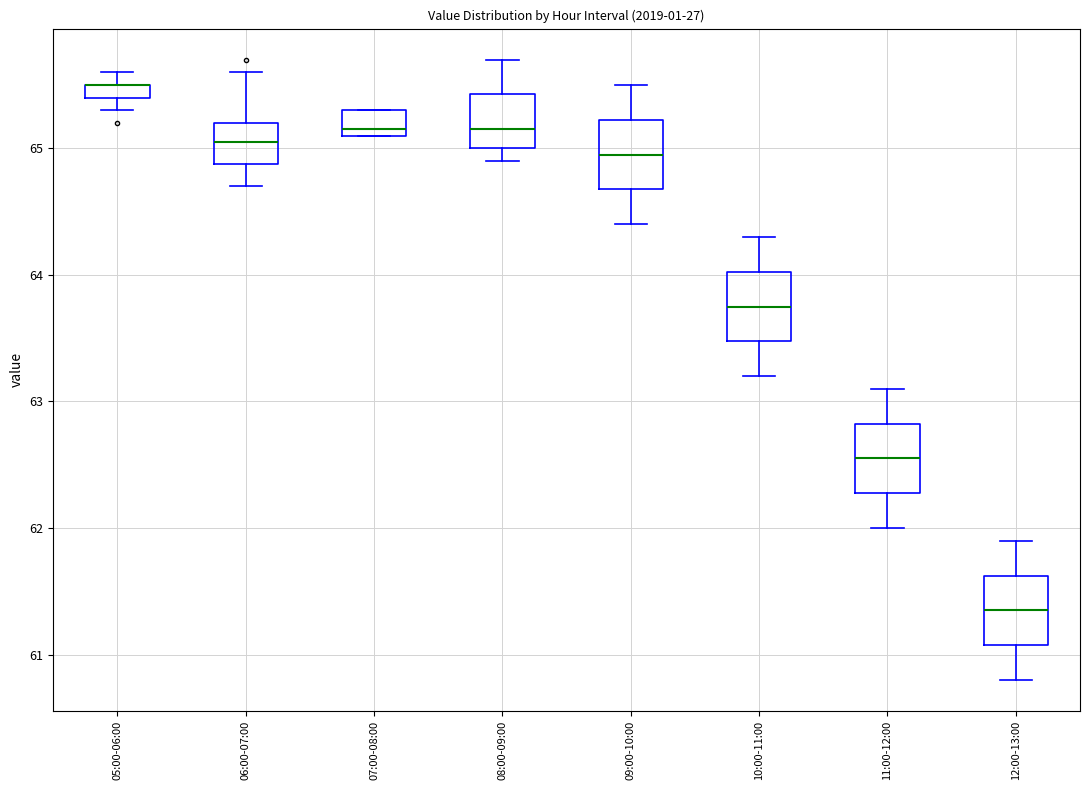

Where is the lower edge of the box for 09:00-10:00 on the y-axis? The values are not printed on the chart, so give them approximately, as read against the axis.

64.7